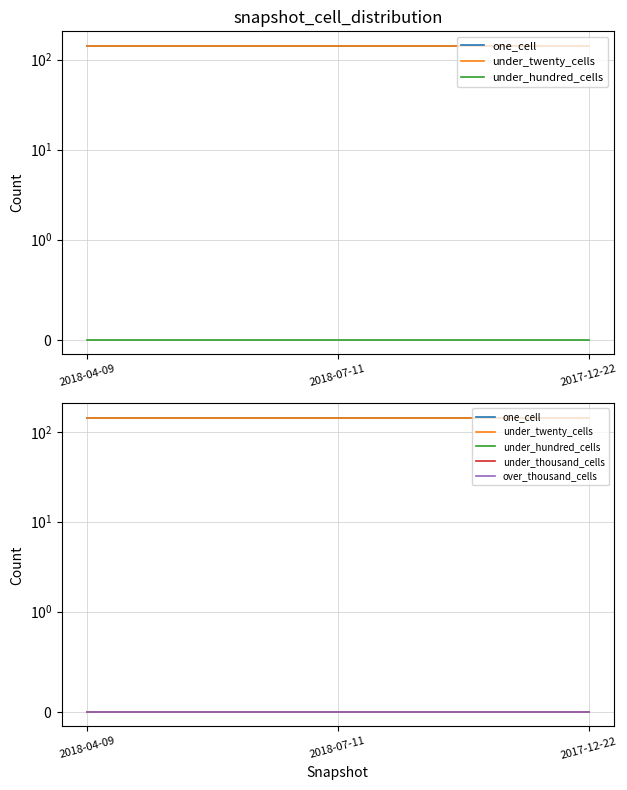

Does the chart display data point markers on the line(s)?

No